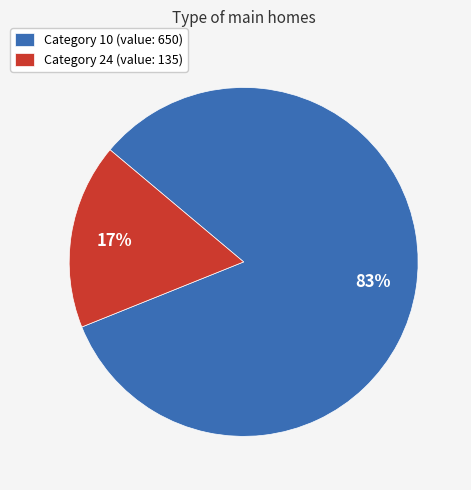

True or false: Category 24 (value: 135) accounts for 31% of the total.

False